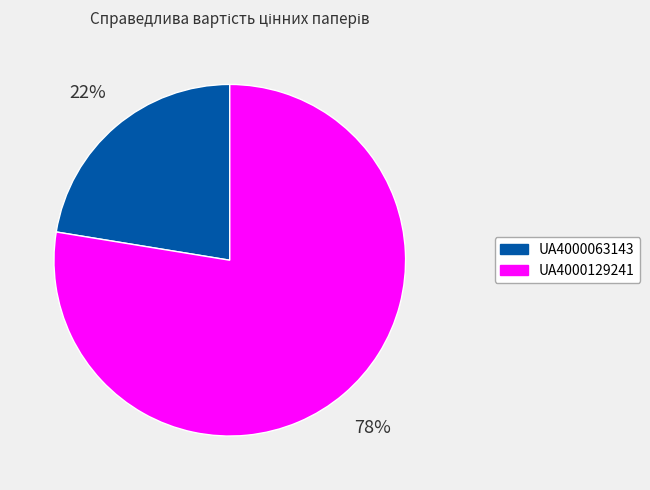

How many slices are in this pie chart?

2